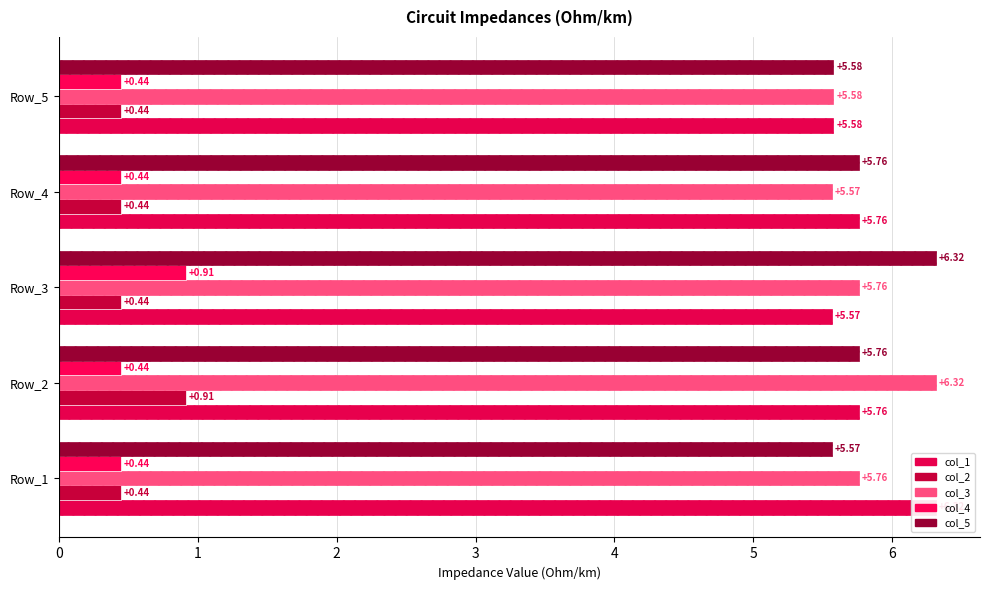

List the labels in order of col_2 value, smallest first.

Row_1, Row_3, Row_4, Row_5, Row_2